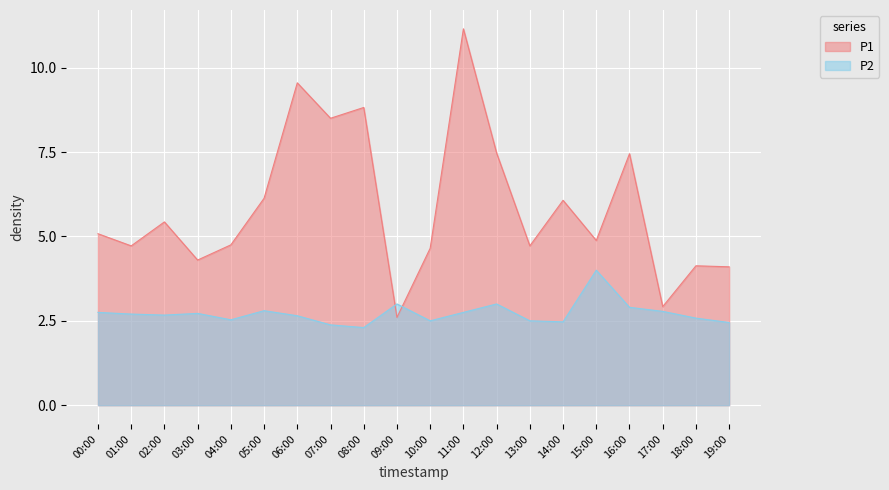

True or false: P2 has a value of 4.0 at 15:00.

True